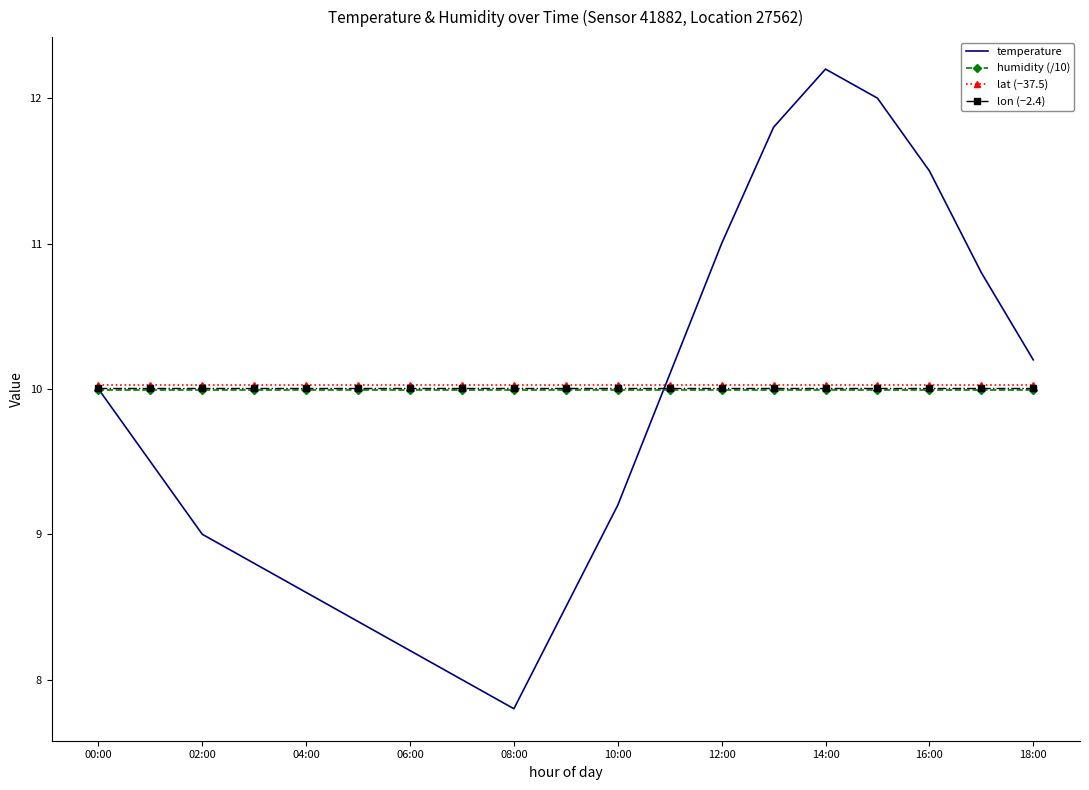

What is the value of the temperature point at the 18th from the left?

10.8